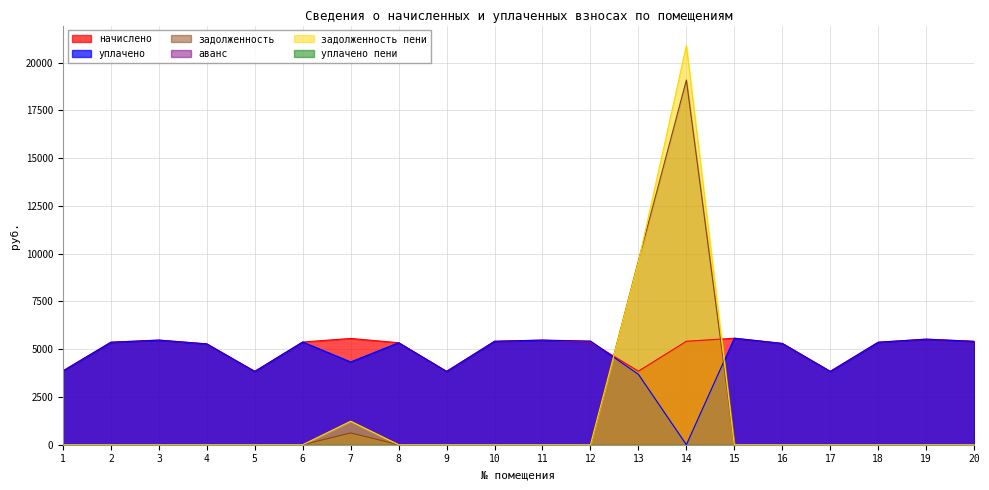

The задолженность series shows 9110.9 at 2. True or false?

False